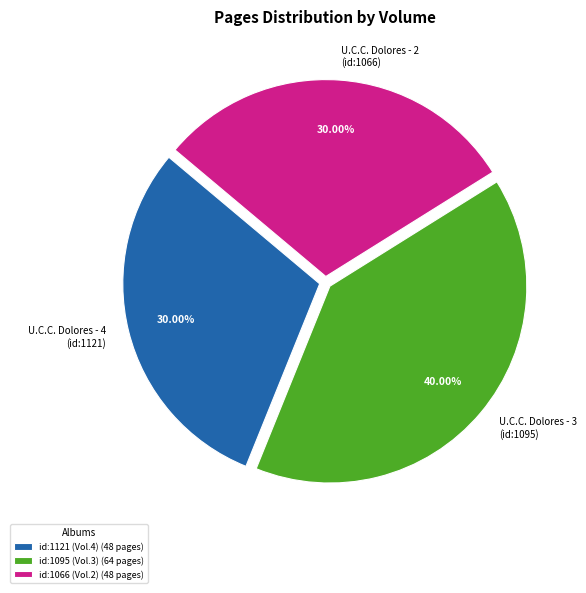

To the nearest percent, what is the difference between the largest and smallest slice percentages?

10%